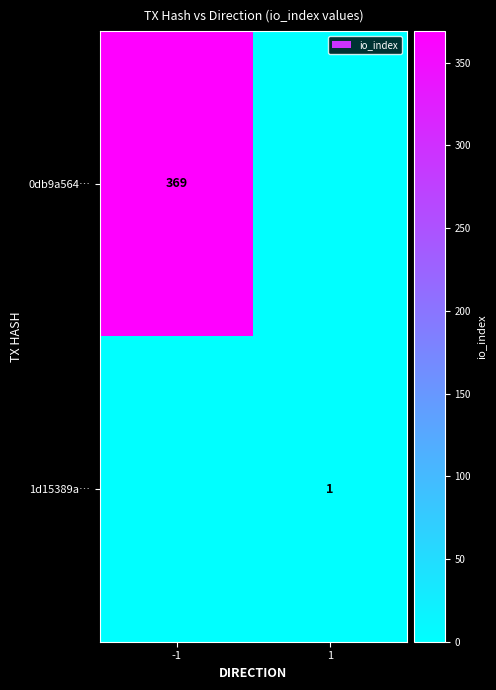

Is it true that 0db9a564… equals 369 at -1?

True